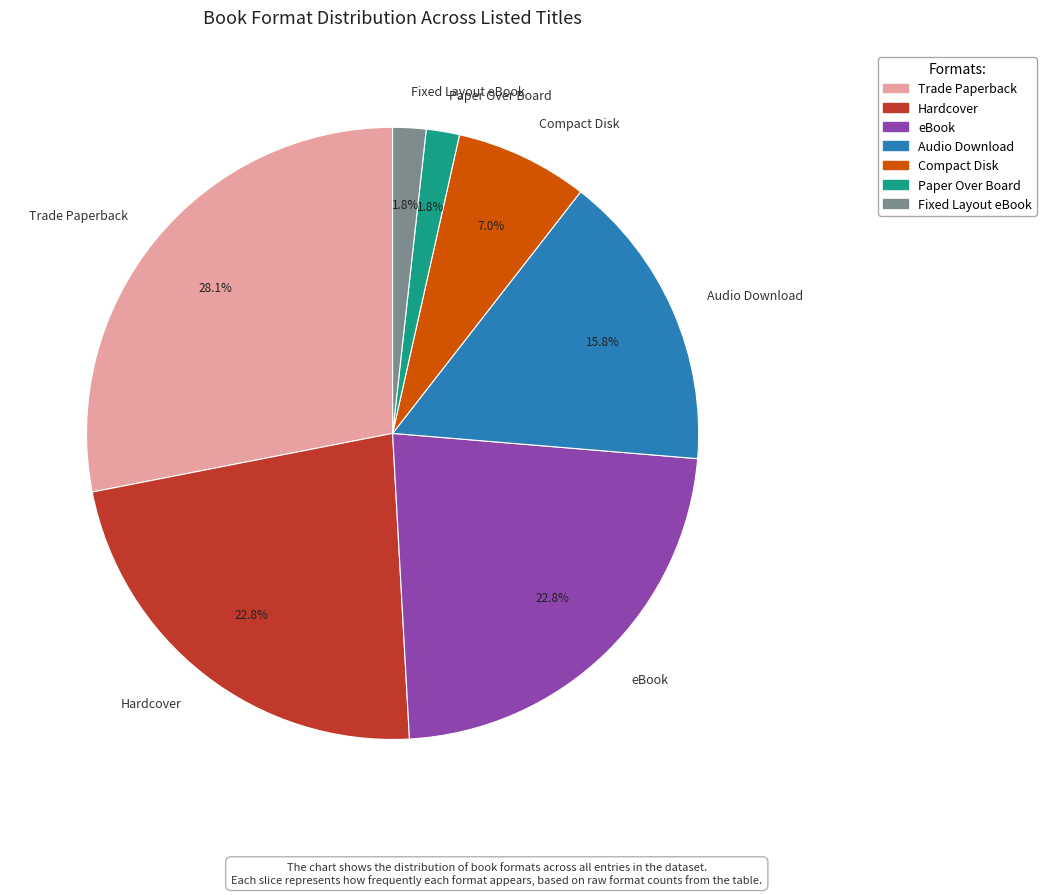

To the nearest percent, what is the difference between the largest and smallest slice percentages?

26%